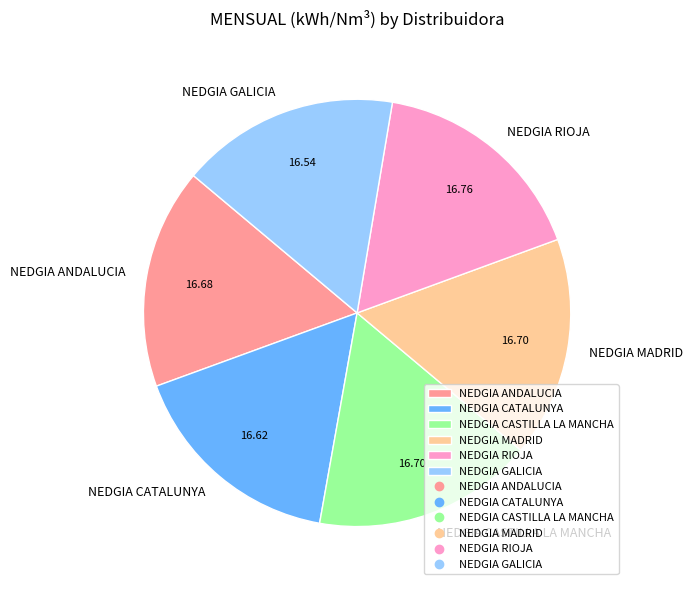

Does NEDGIA ANDALUCIA account for over 50% of the chart?

No